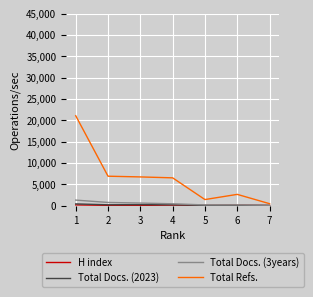

What is the total value across all series at 3?

7557